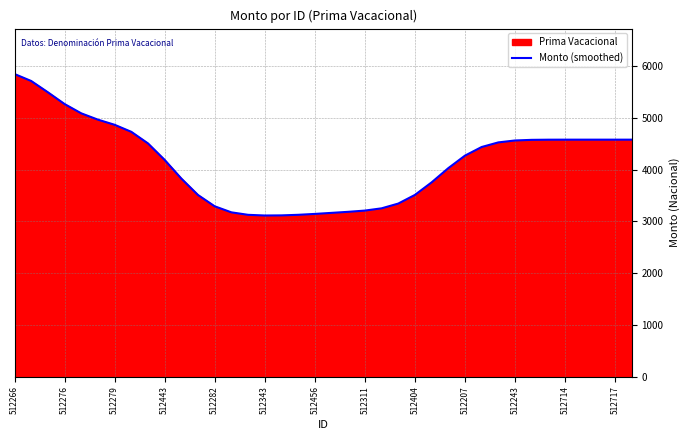

Approximately how many times larger is the value at 512456 compared to 512282?

1.0